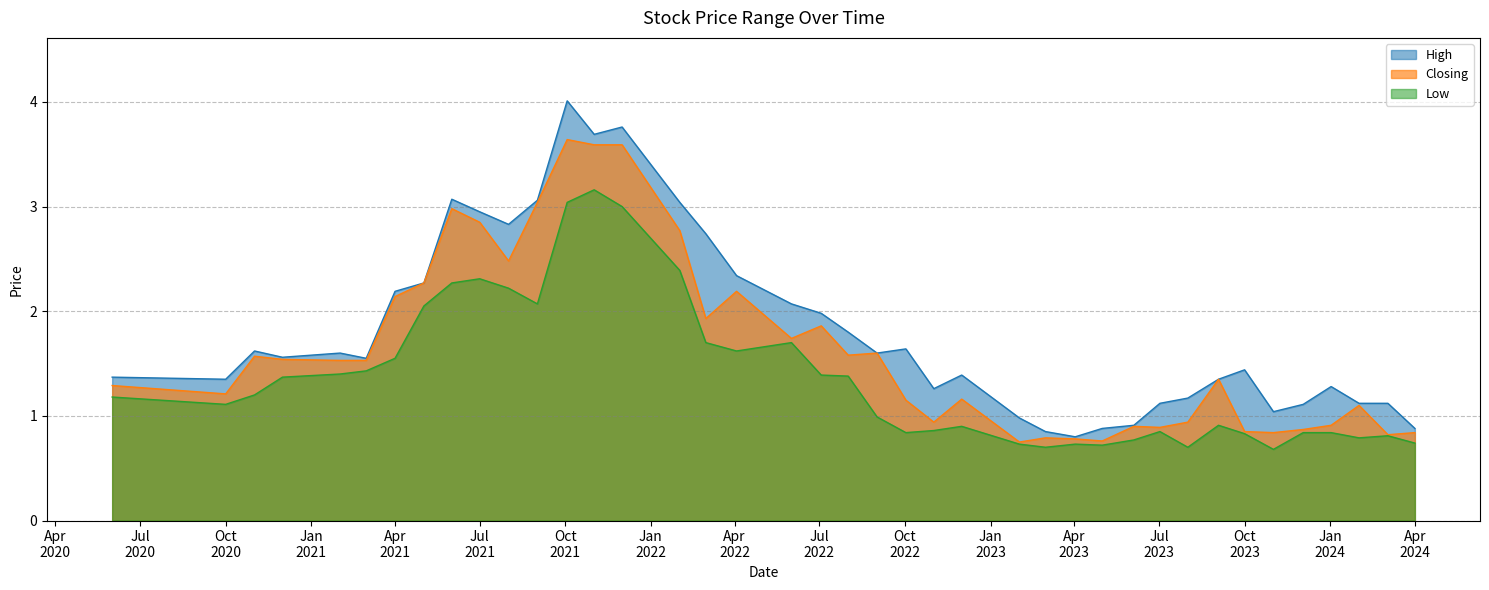

What is the difference between the maximum and minimum values in the High series?

3.2